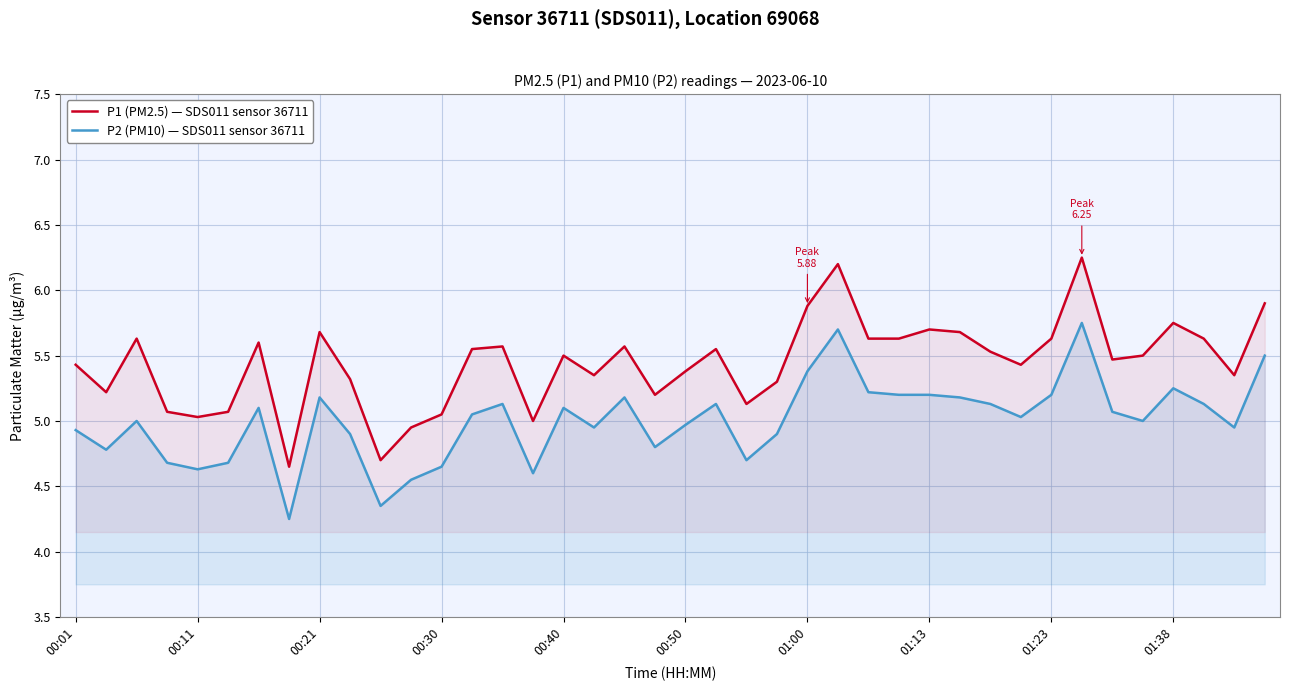

List the series in order of their peak value, highest first.

P1 (PM2.5) — SDS011 sensor 36711, P2 (PM10) — SDS011 sensor 36711